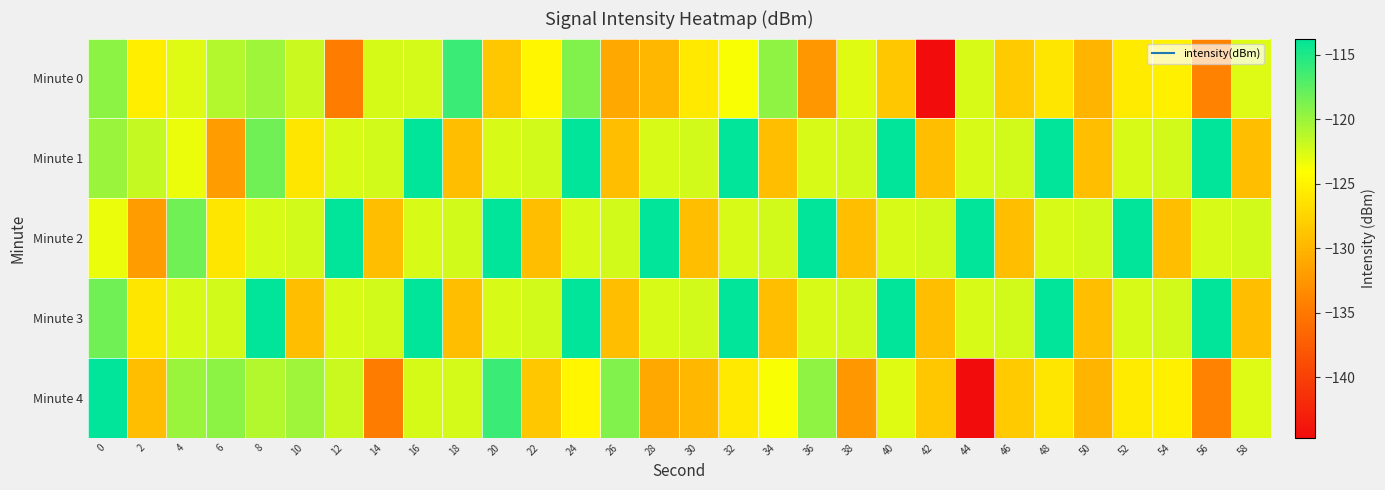

List the series in order of their peak value, highest first.

Minute 1, Minute 2, Minute 3, Minute 4, Minute 0